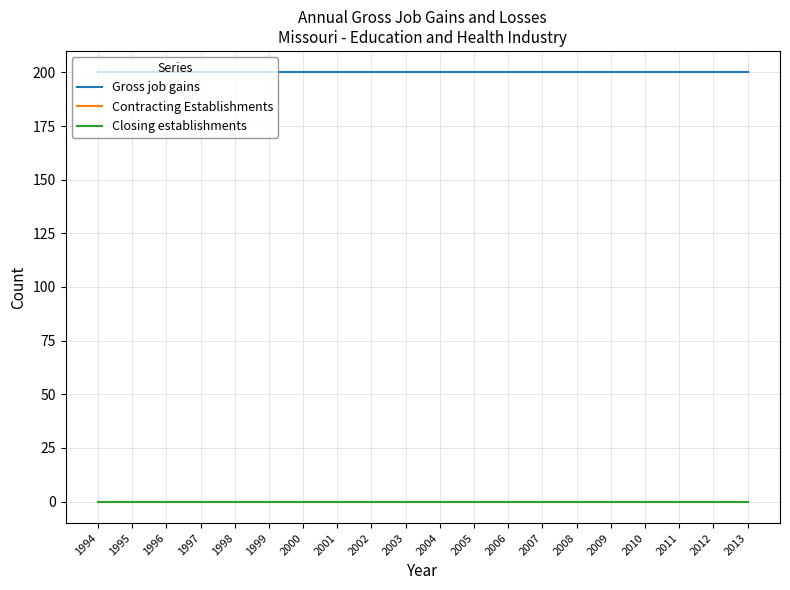

Reading left to right, what are all the values shown in this chart?

Gross job gains: 1994=200	1995=200	1996=200	1997=200	1998=200	1999=200	2000=200	2001=200	2002=200	2003=200	2004=200	2005=200	2006=200	2007=200	2008=200	2009=200	2010=200	2011=200	2012=200	2013=200
Contracting Establishments: 1994=0	1995=0	1996=0	1997=0	1998=0	1999=0	2000=0	2001=0	2002=0	2003=0	2004=0	2005=0	2006=0	2007=0	2008=0	2009=0	2010=0	2011=0	2012=0	2013=0
Closing establishments: 1994=0	1995=0	1996=0	1997=0	1998=0	1999=0	2000=0	2001=0	2002=0	2003=0	2004=0	2005=0	2006=0	2007=0	2008=0	2009=0	2010=0	2011=0	2012=0	2013=0